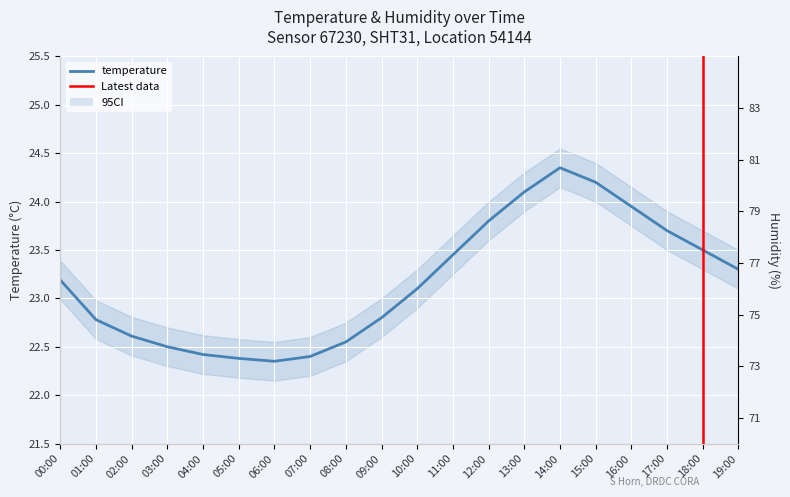

Which label corresponds to the smallest value in the chart?

06:00